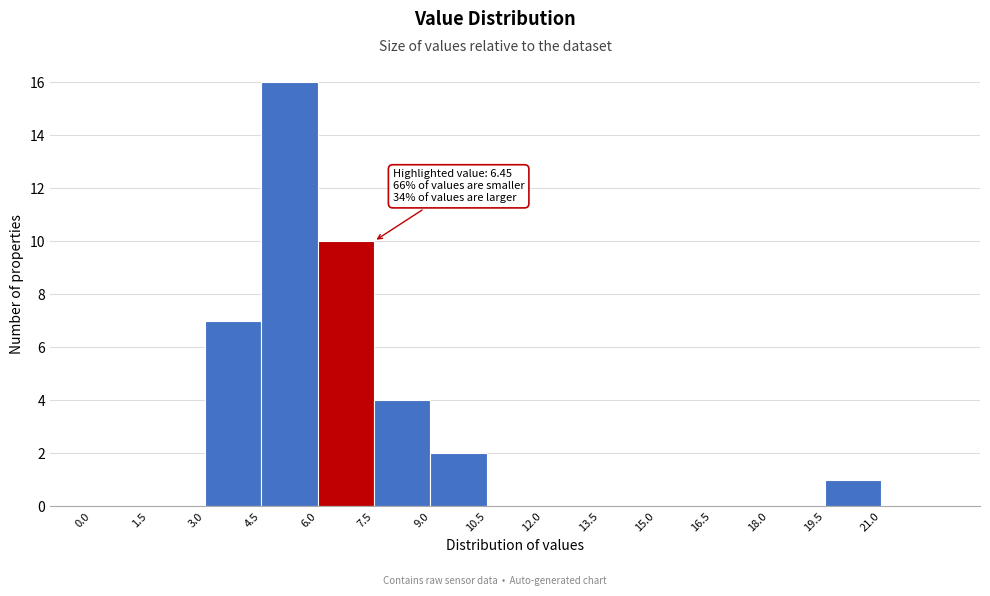

Which range on the x-axis has the tallest bar?

4.5 to 6.0